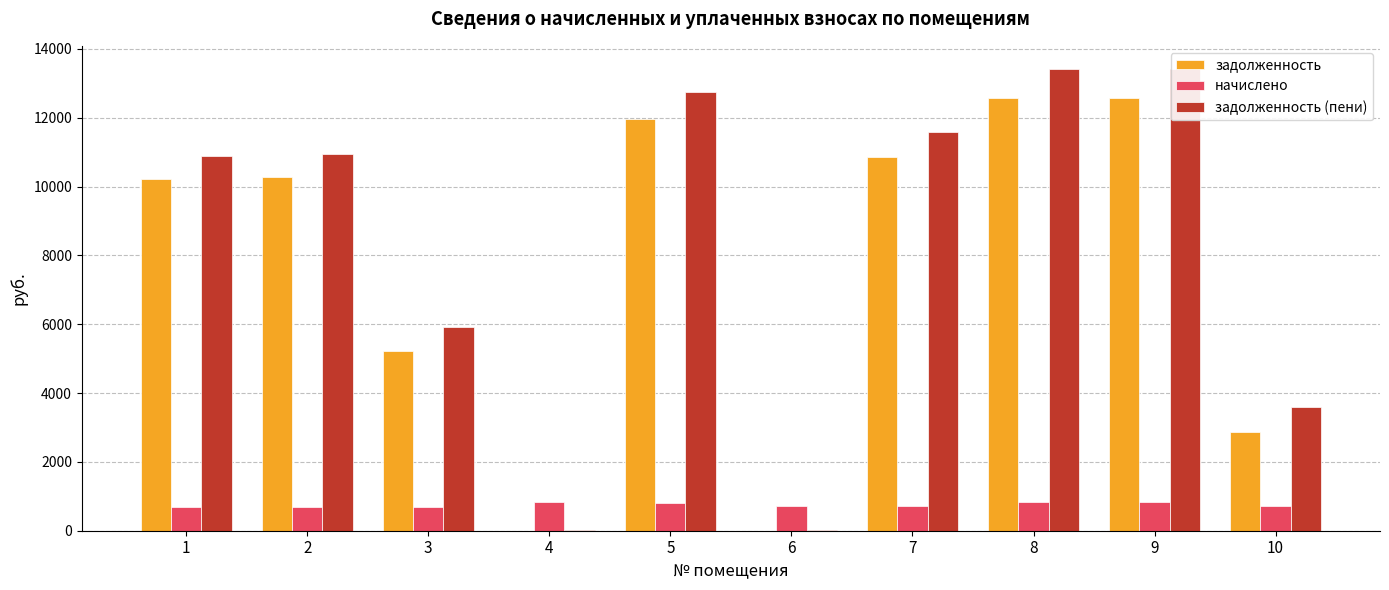

At how many categories does at least one series exceed 8817?

6